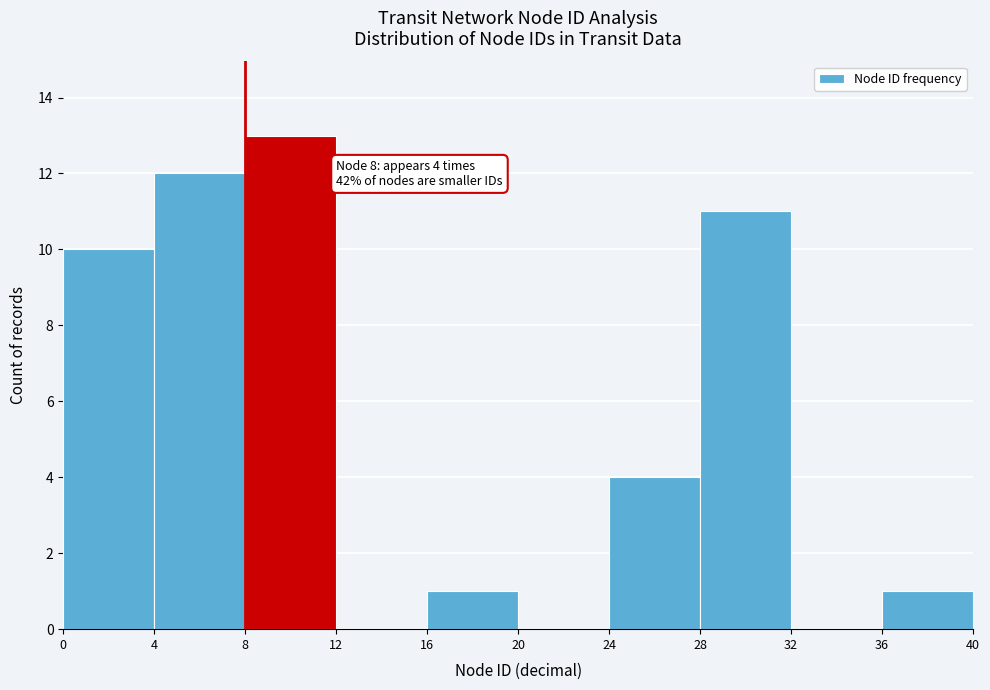

Which range on the x-axis has the tallest bar?

8 to 12